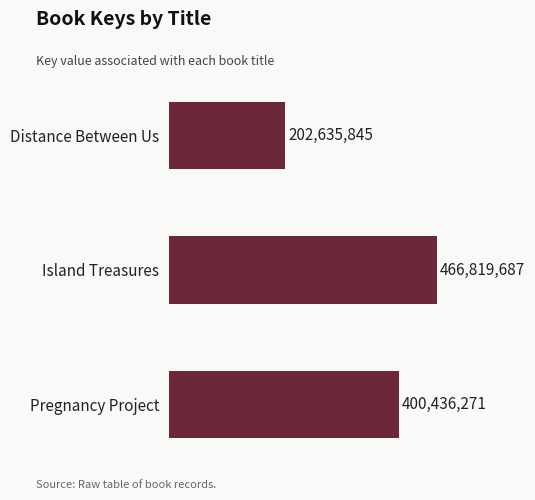

Where is the data nearest to the value 334727766?

Pregnancy Project